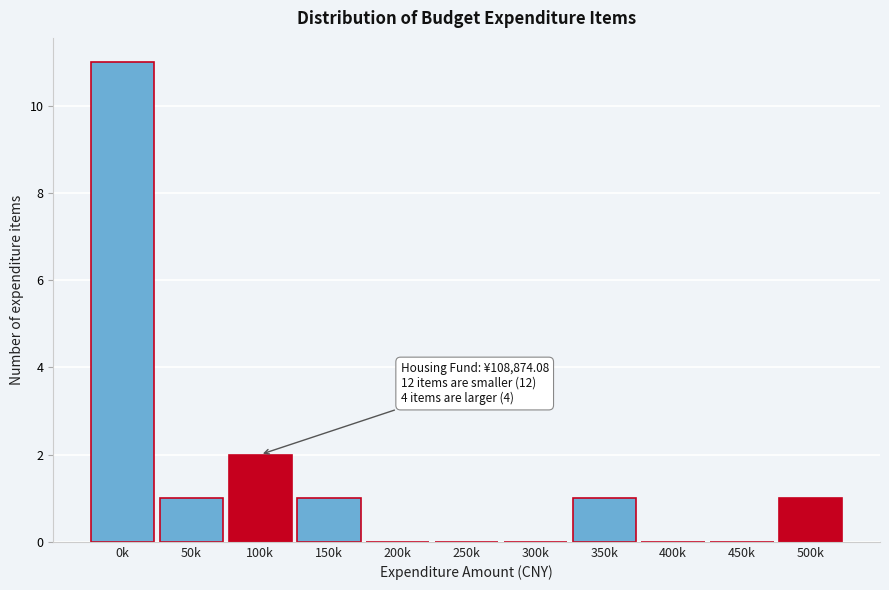

Reading right to left, transcribe all the data shown in this chart.

500k=1	450k=0	400k=0	350k=1	300k=0	250k=0	200k=0	150k=1	100k=2	50k=1	0k=11